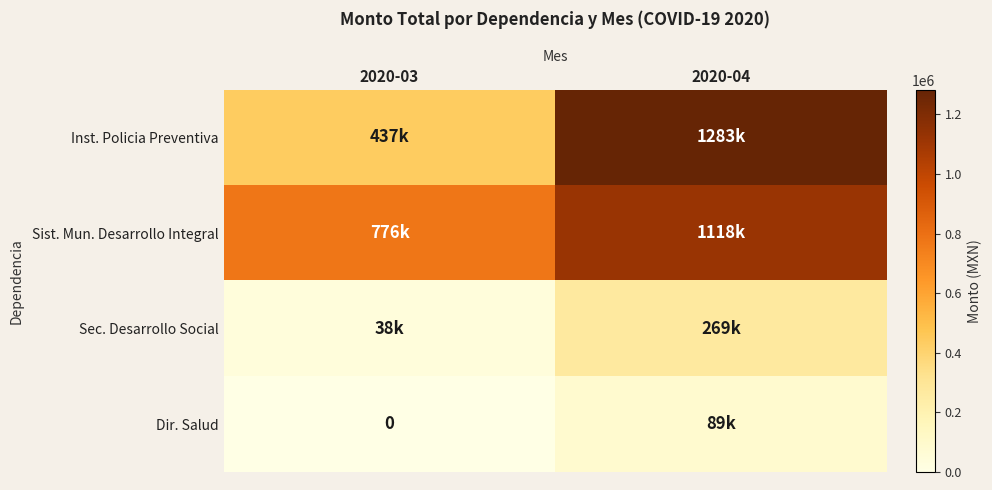

Where is Inst. Policia Preventiva nearest to the value 860012?

2020-03